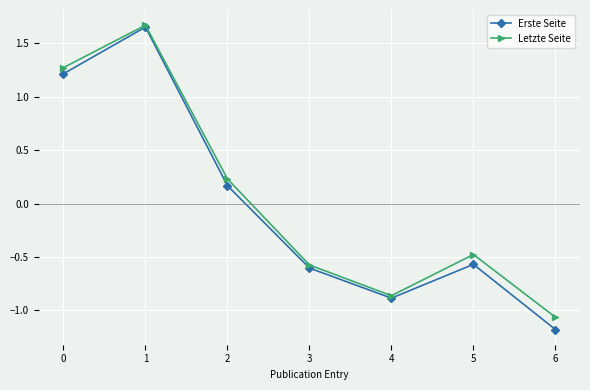

Is the value of Letzte Seite at 0 greater than the value of Erste Seite at 3?

Yes